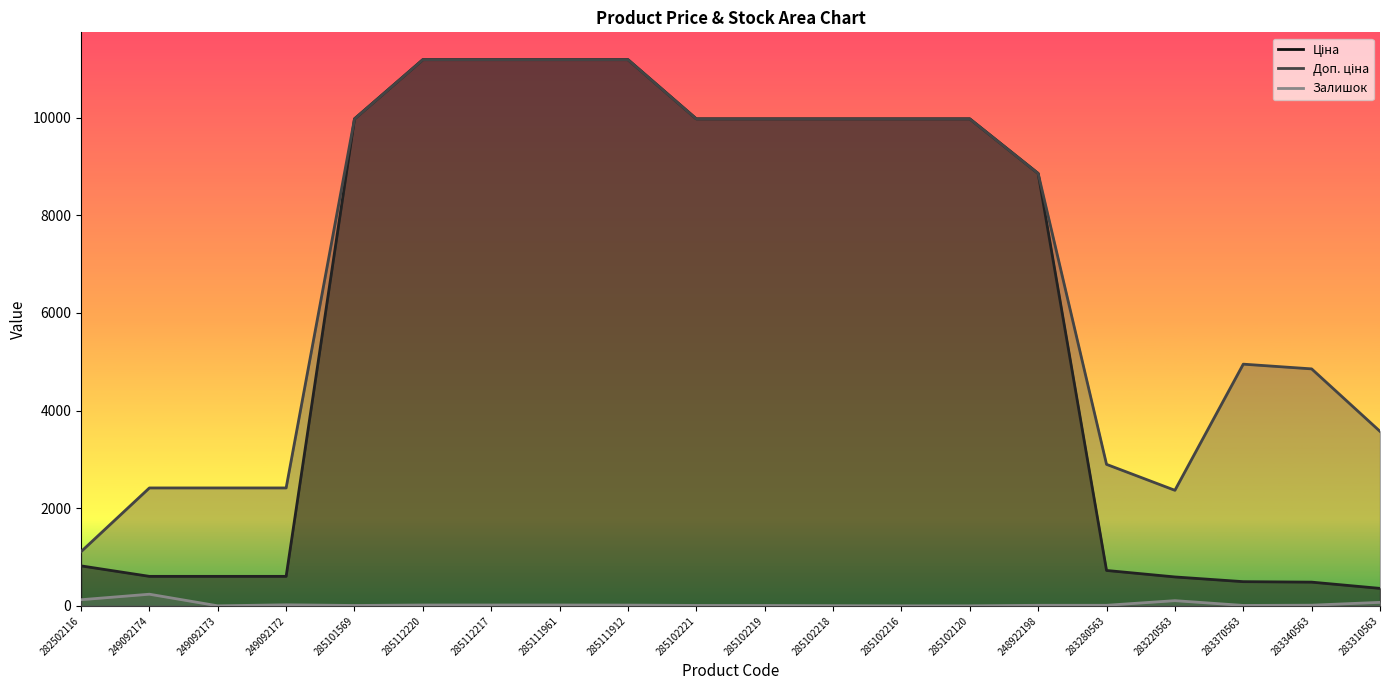

Reading left to right, list all the values displayed in this chart.

Ціна: 282502116=818.5	249092174=603.7	249092173=603.7	249092172=603.7	285101569=9975.0	285112220=11188.2	285112217=11188.2	285111961=11188.2	285111912=11188.2	285102221=9975.0	285102219=9975.0	285102218=9975.0	285102216=9975.0	285102120=9975.0	248922198=8856.7	283280563=724.5	283220563=591.6	283370563=495.0	283340563=485.4	283310563=357.4
Доп. ціна: 282502116=1109.2	249092174=2414.8	249092173=2414.8	249092172=2414.8	285101569=9975.0	285112220=11188.2	285112217=11188.2	285111961=11188.2	285111912=11188.2	285102221=9975.0	285102219=9975.0	285102218=9975.0	285102216=9975.0	285102120=9975.0	248922198=8856.7	283280563=2897.8	283220563=2366.5	283370563=4950.4	283340563=4853.8	283310563=3573.9
Залишок: 282502116=125.0	249092174=238.0	249092173=0.0	249092172=21.0	285101569=7.0	285112220=17.0	285112217=17.0	285111961=17.0	285111912=15.0	285102221=8.0	285102219=7.0	285102218=3.0	285102216=0.0	285102120=0.0	248922198=11.0	283280563=11.0	283220563=106.0	283370563=8.0	283340563=13.0	283310563=71.0